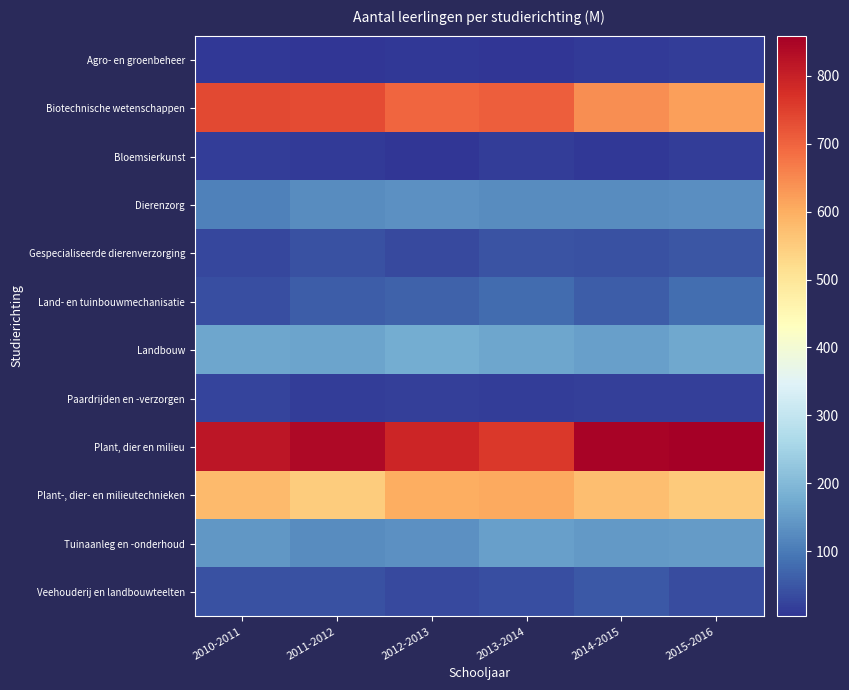

What is the total value across all series at 2014-2015?

2689